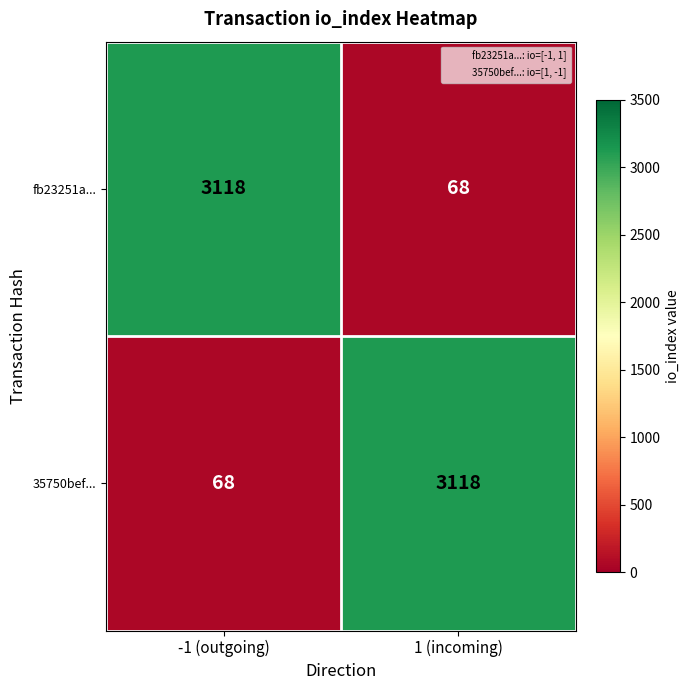

How many series are shown in this chart?

2